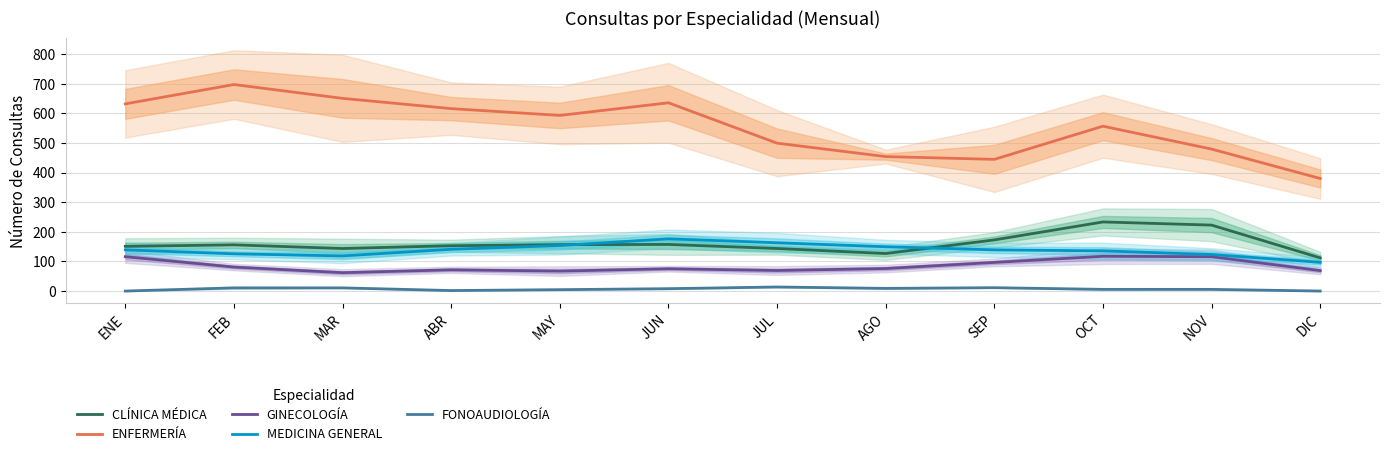

At which category does FONOAUDIOLOGÍA reach its first local peak?

JUL